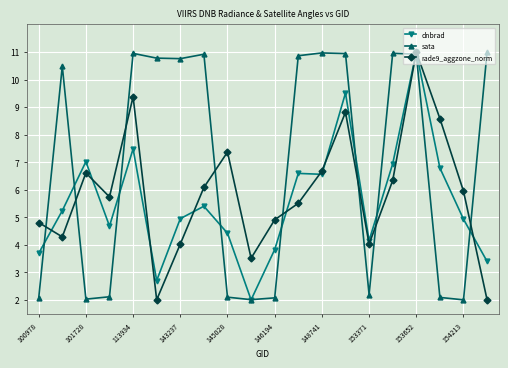

Does the chart have visible grid lines?

Yes